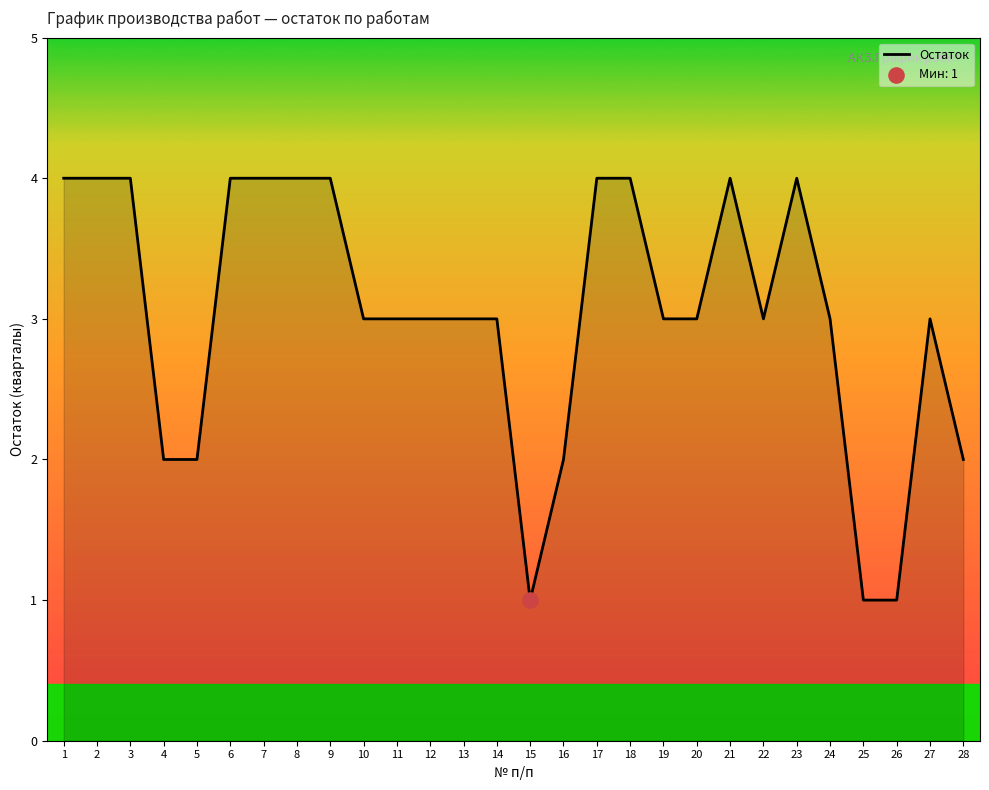

Which has a higher value, 9 or 26?

9